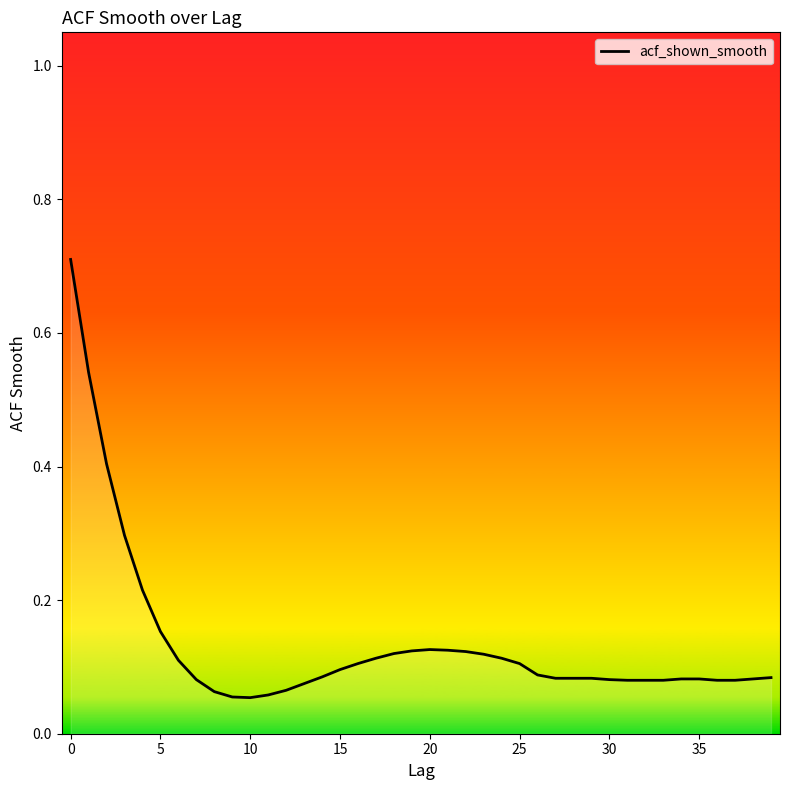

What is the difference between the maximum and minimum values?

0.7